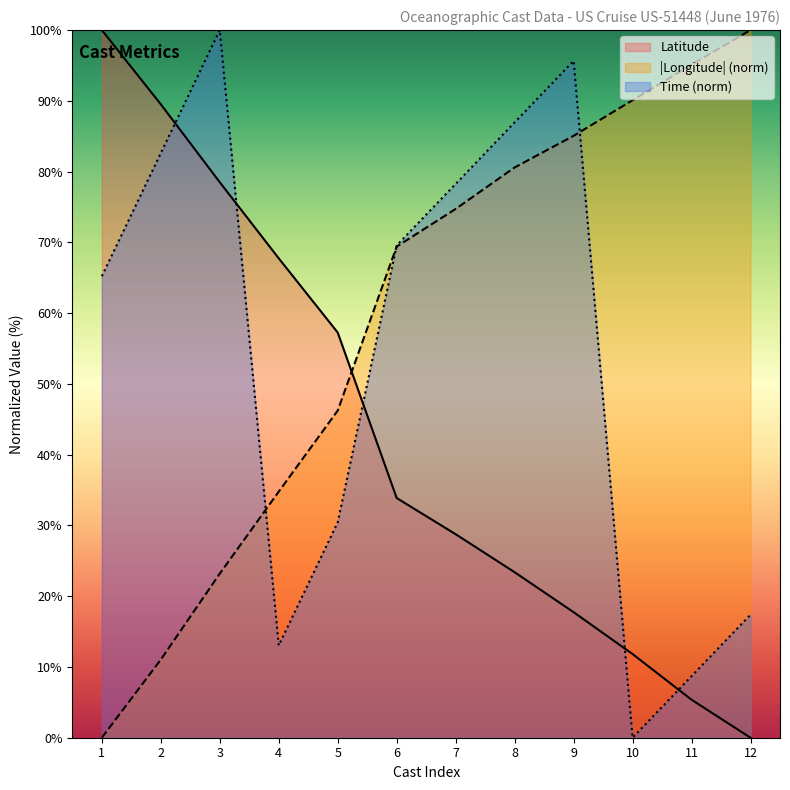

How many lines are shown in the chart?

3